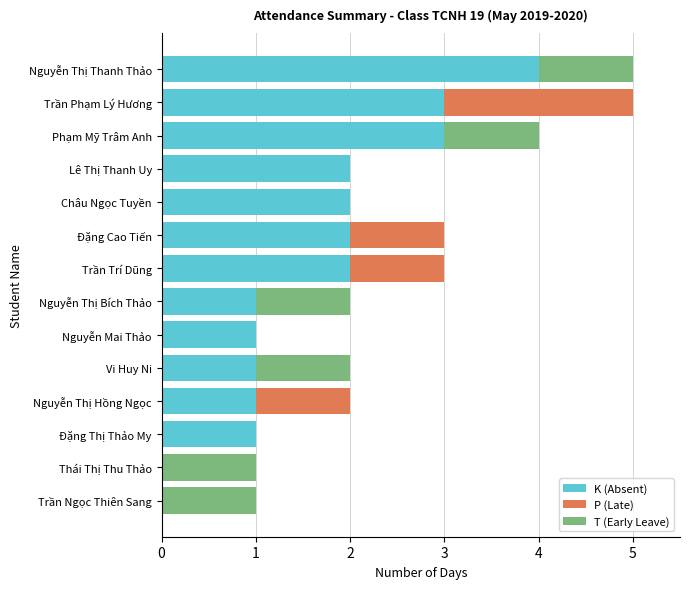

What is the maximum value for K (Absent)?

4